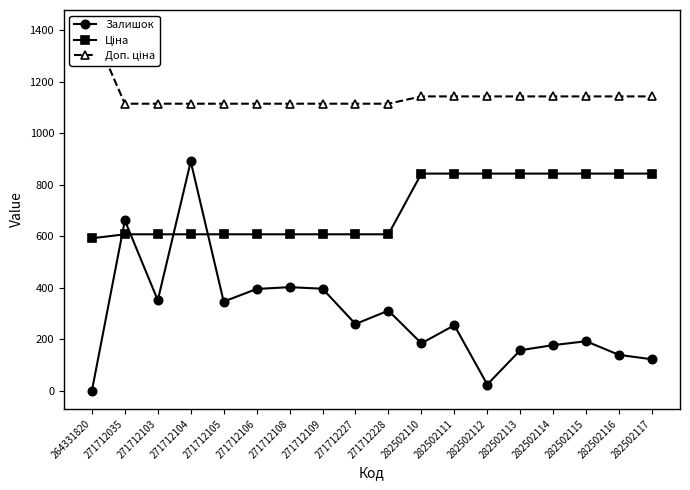

True or false: Ціна and Доп. ціна cross at least once.

False